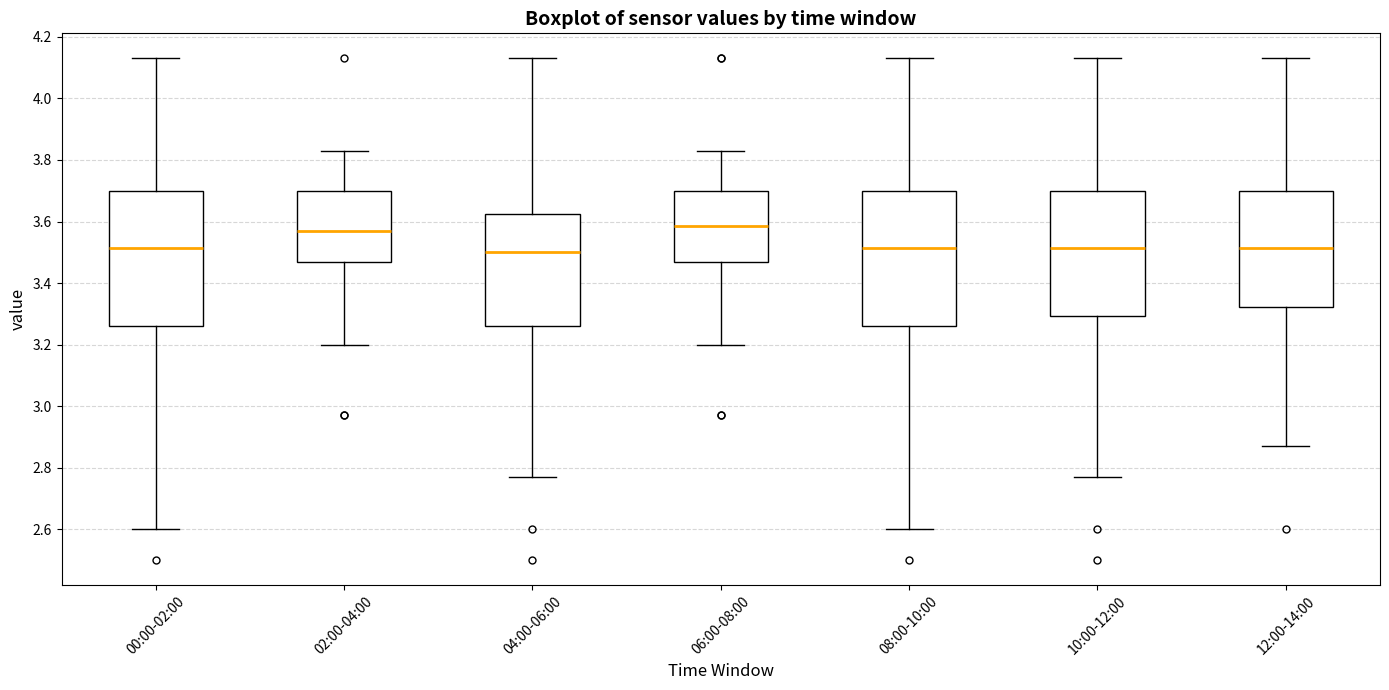

Reading left to right, read every box against the y-axis: the position of its median line, the range the box covers, and the ends of its whiskers. The values are not printed on the chart, so give them approximately, as read against the axis.

00:00-02:00: median 3.52, box 3.26 to 3.70, whiskers 2.60 to 4.14
02:00-04:00: median 3.58, box 3.48 to 3.70, whiskers 3.20 to 3.84
04:00-06:00: median 3.50, box 3.26 to 3.62, whiskers 2.78 to 4.14
06:00-08:00: median 3.58, box 3.48 to 3.70, whiskers 3.20 to 3.84
08:00-10:00: median 3.52, box 3.26 to 3.70, whiskers 2.60 to 4.14
10:00-12:00: median 3.52, box 3.30 to 3.70, whiskers 2.78 to 4.14
12:00-14:00: median 3.52, box 3.32 to 3.70, whiskers 2.88 to 4.14